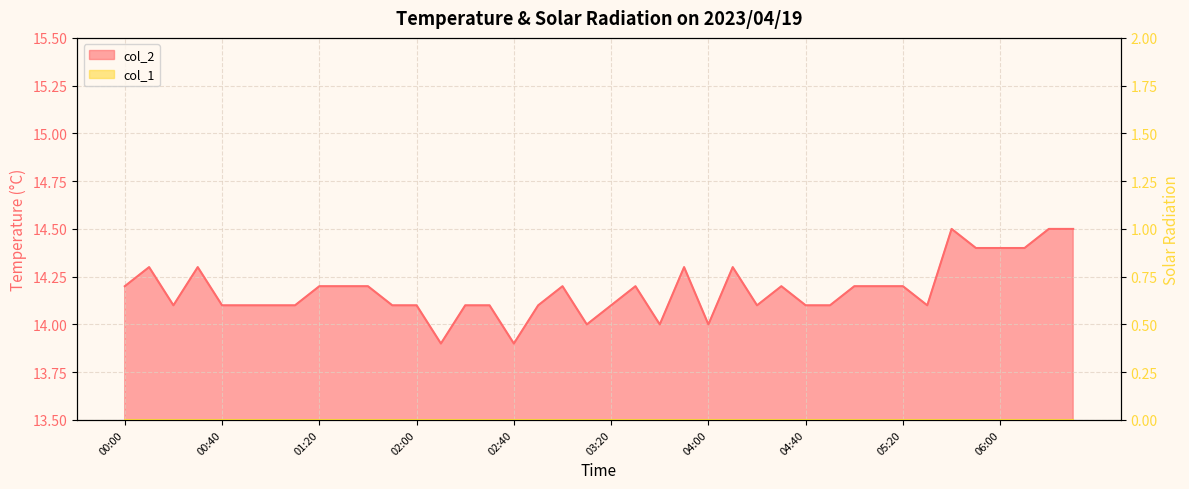

Rank the categories by value from highest to lowest.

05:40, 06:20, 06:30, 05:50, 06:00, 06:10, 00:10, 00:30, 03:50, 04:10, 00:00, 01:20, 01:30, 01:40, 03:00, 03:30, 04:30, 05:00, 05:10, 05:20, 00:20, 00:40, 00:50, 01:00, 01:10, 01:50, 02:00, 02:20, 02:30, 02:50, 03:20, 04:20, 04:40, 04:50, 05:30, 03:10, 03:40, 04:00, 02:10, 02:40